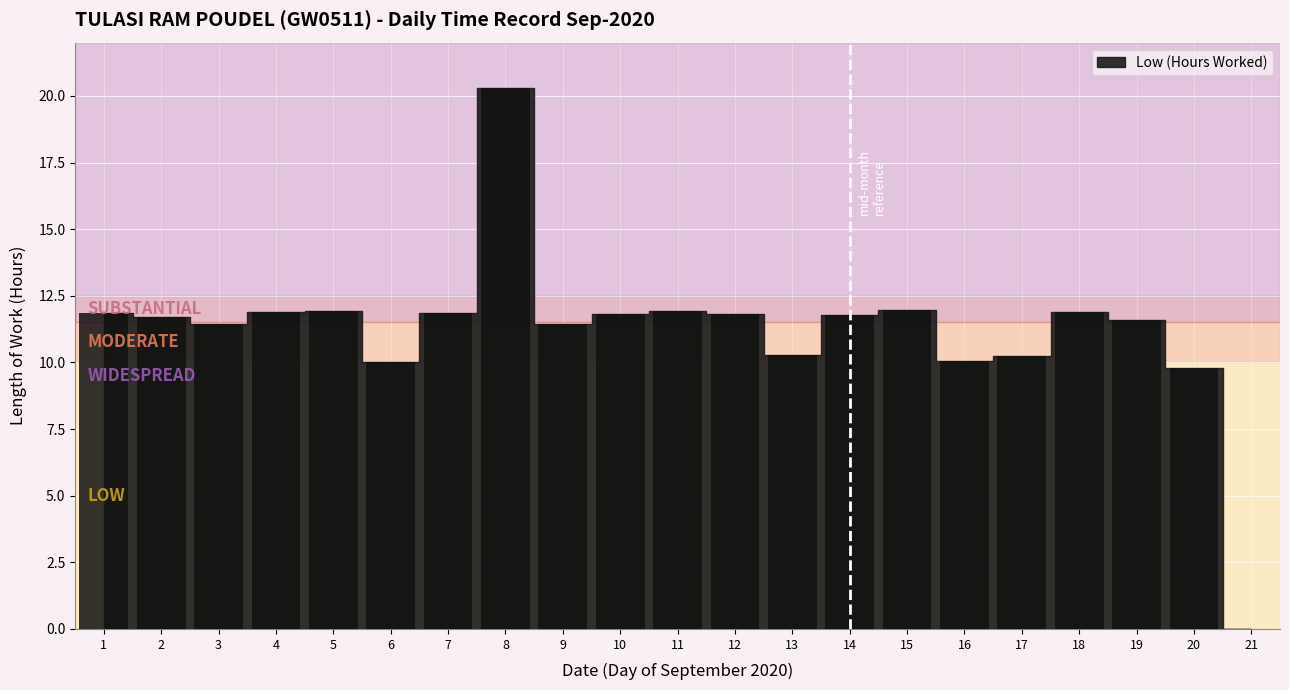

What is the approximate value at 4?

11.9